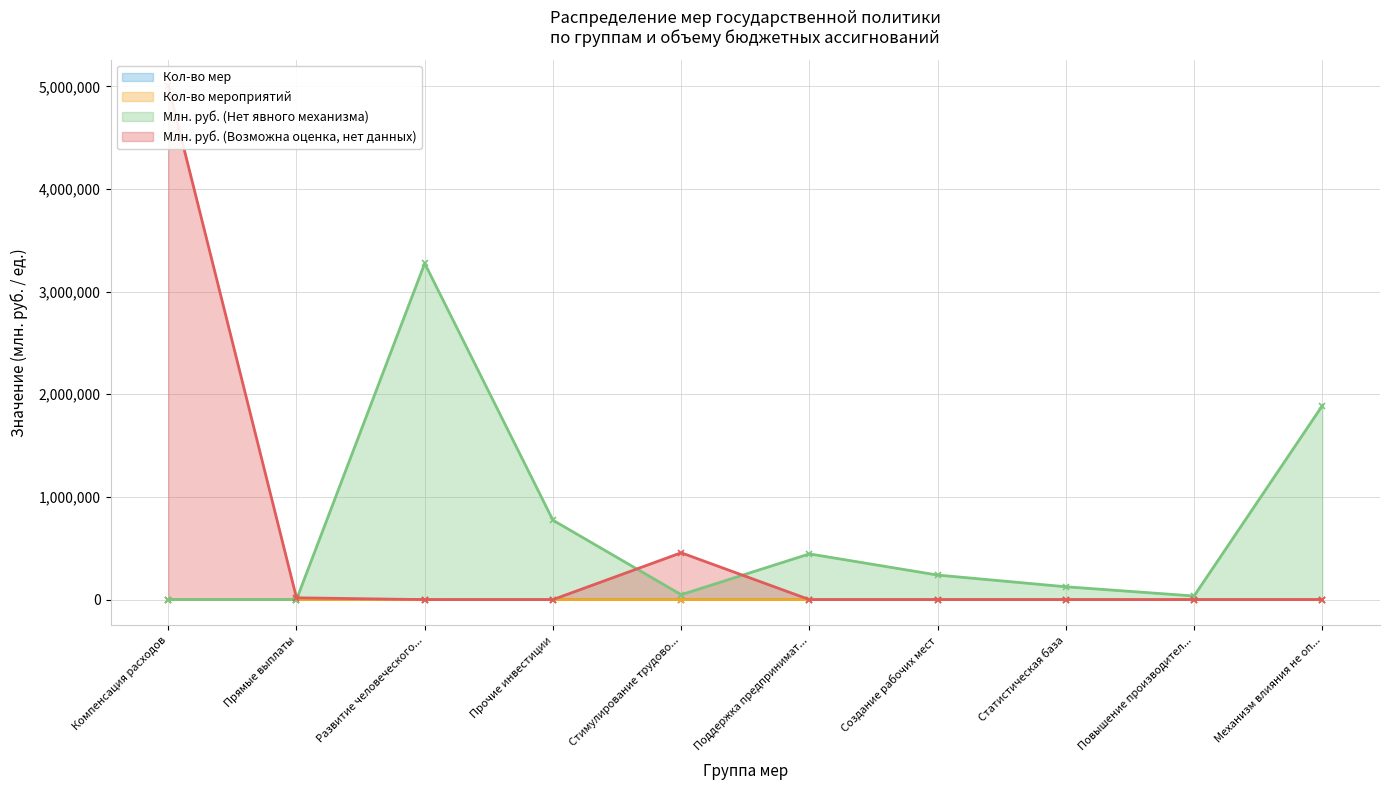

What is the maximum value for Млн. руб. (Нет явного механизма)?

3275068.7